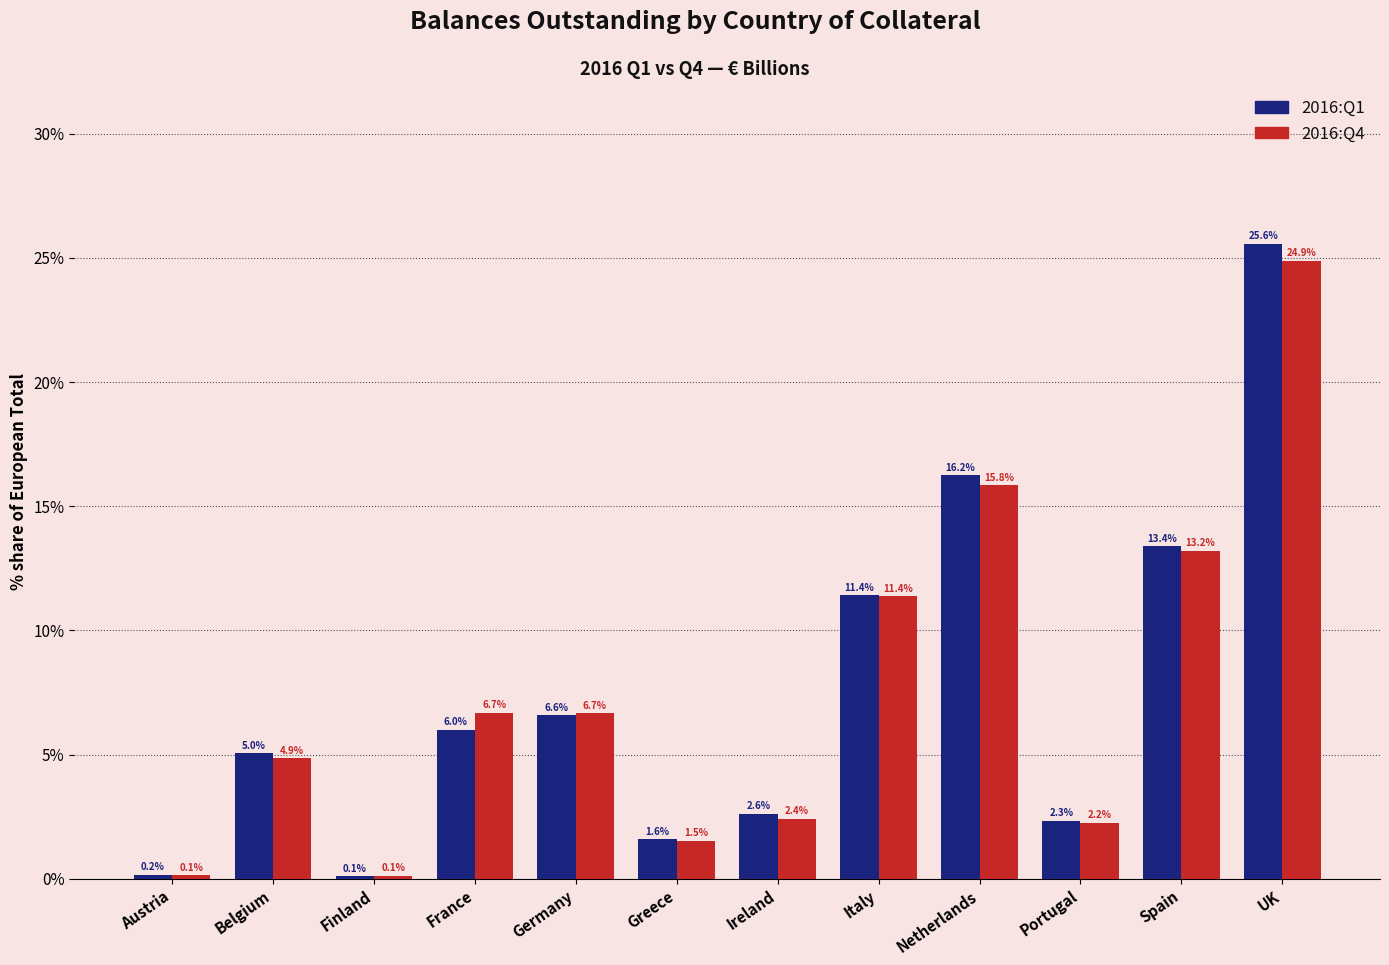

What value does the 2016:Q1 series have at Portugal?

2.3